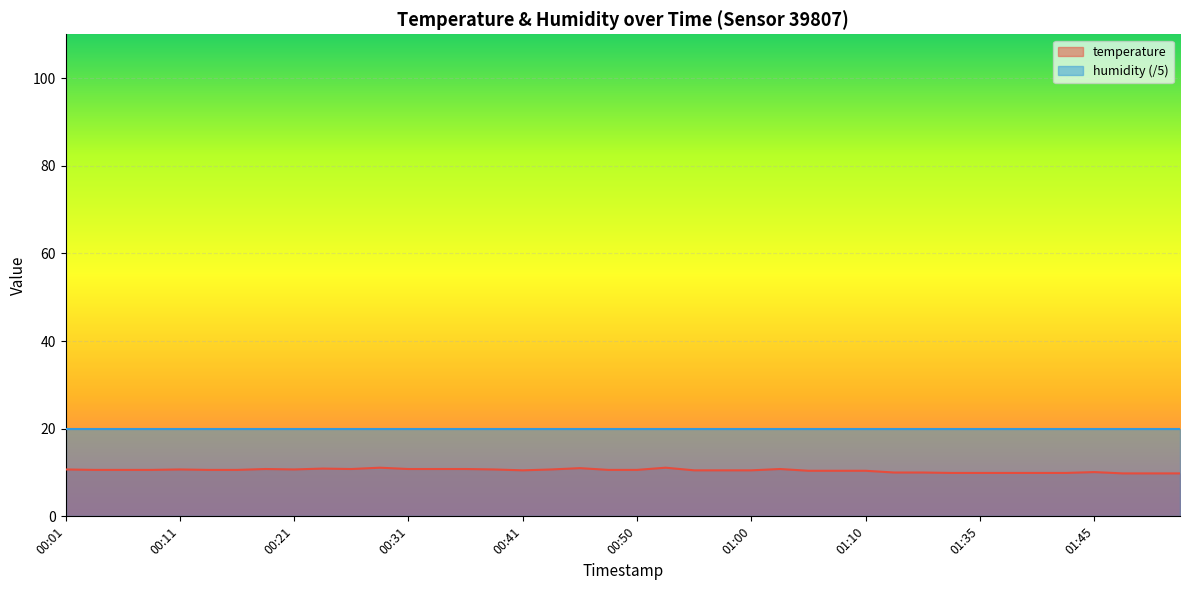

Is it true that the value at 01:53 is 3.5?

False